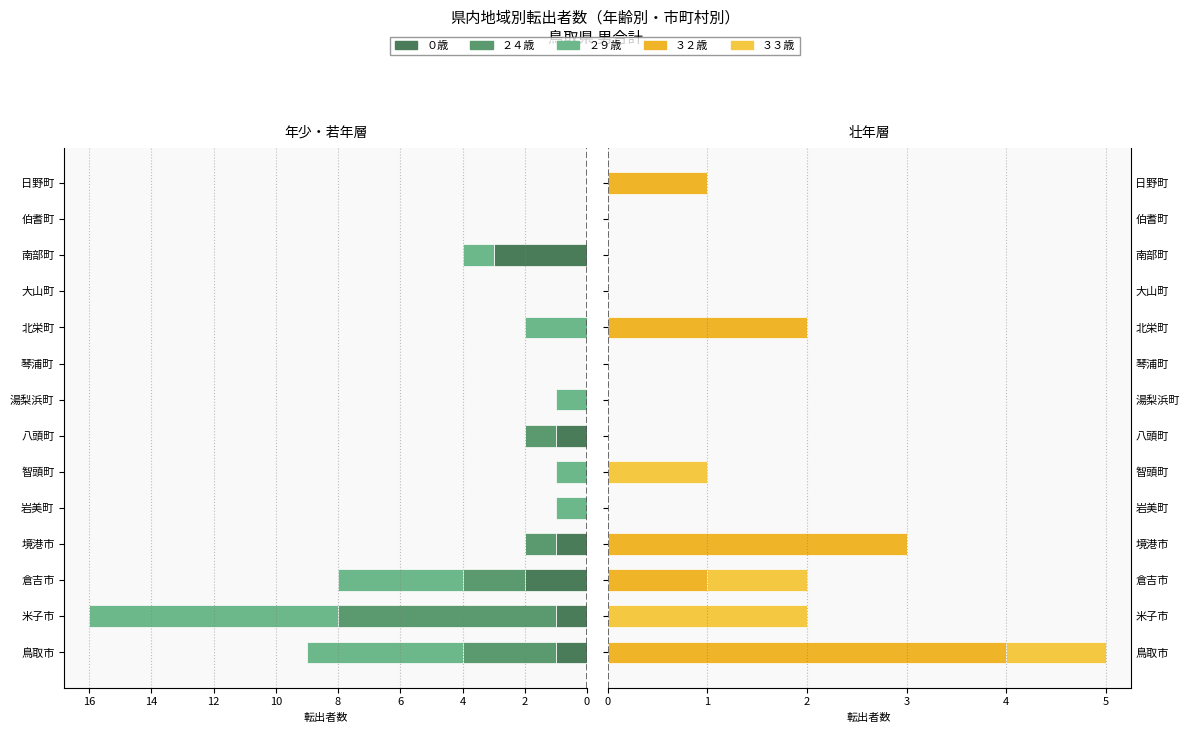

Which series has the widest spread of values?

２９歳